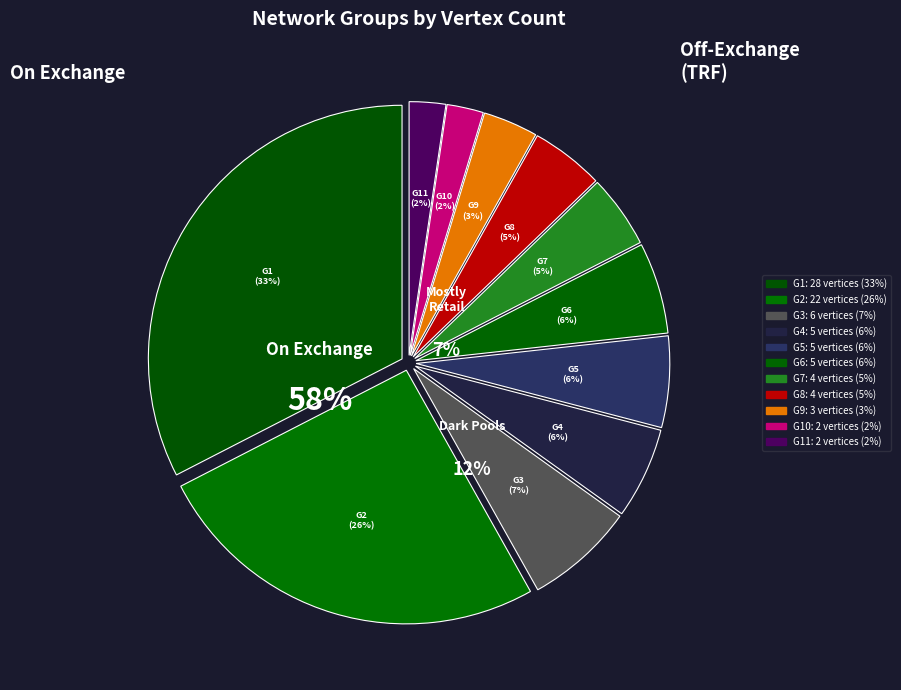

What percentage is the G9 slice, to the nearest percent?

3%